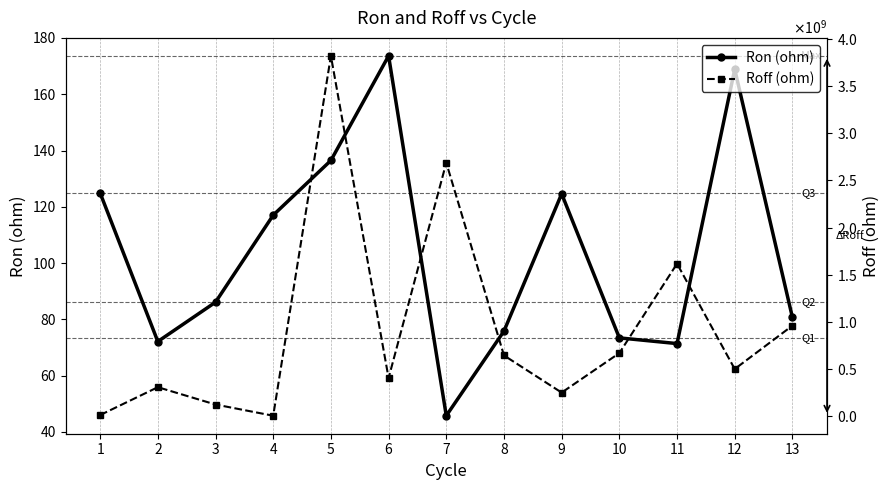

Reading left to right, transcribe all the data shown in this chart.

Ron (ohm): 124.9	72.1	86.1	117.0	136.5	173.6	45.8	75.8	124.6	73.4	71.4	168.9	80.7
Roff (ohm): 8232670.0	304238000.0	120151000.0	1180210.0	3822970000.0	401491000.0	2688230000.0	641529000.0	246896000.0	666306000.0	1616200000.0	497244000.0	957859000.0